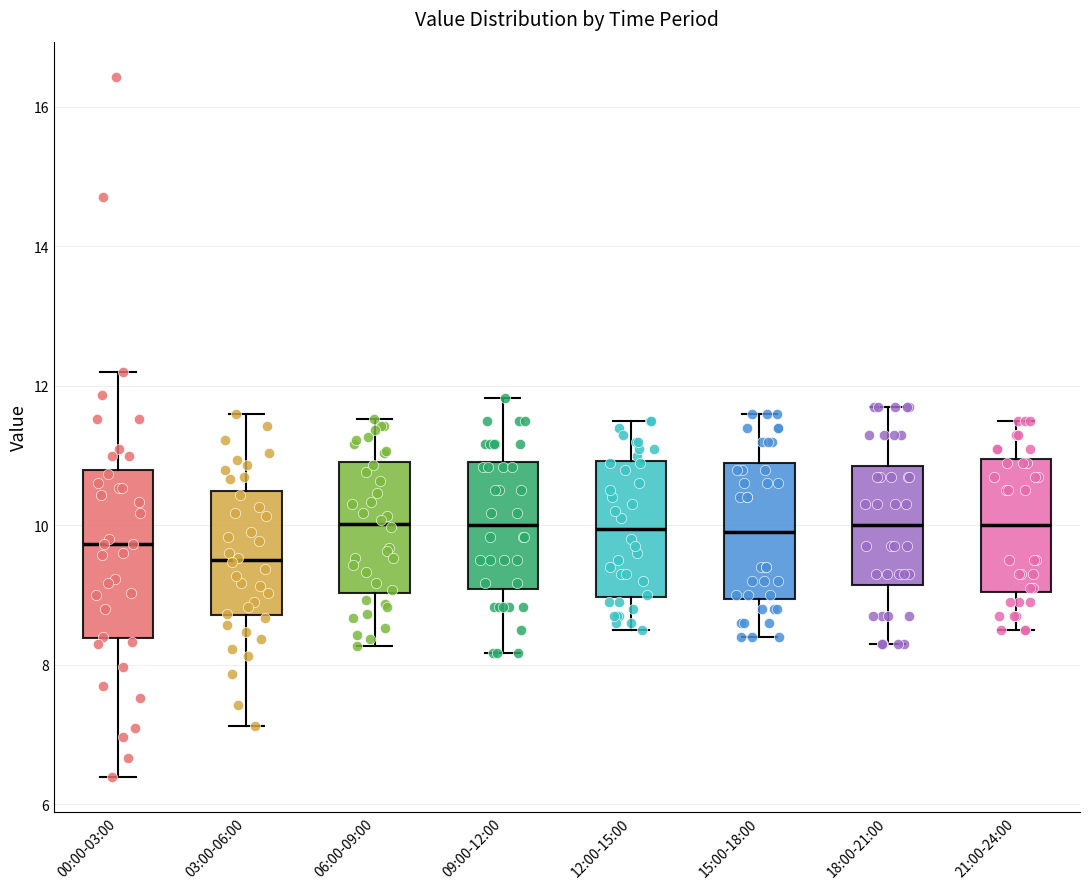

Which box has the lowest median line?

03:00-06:00